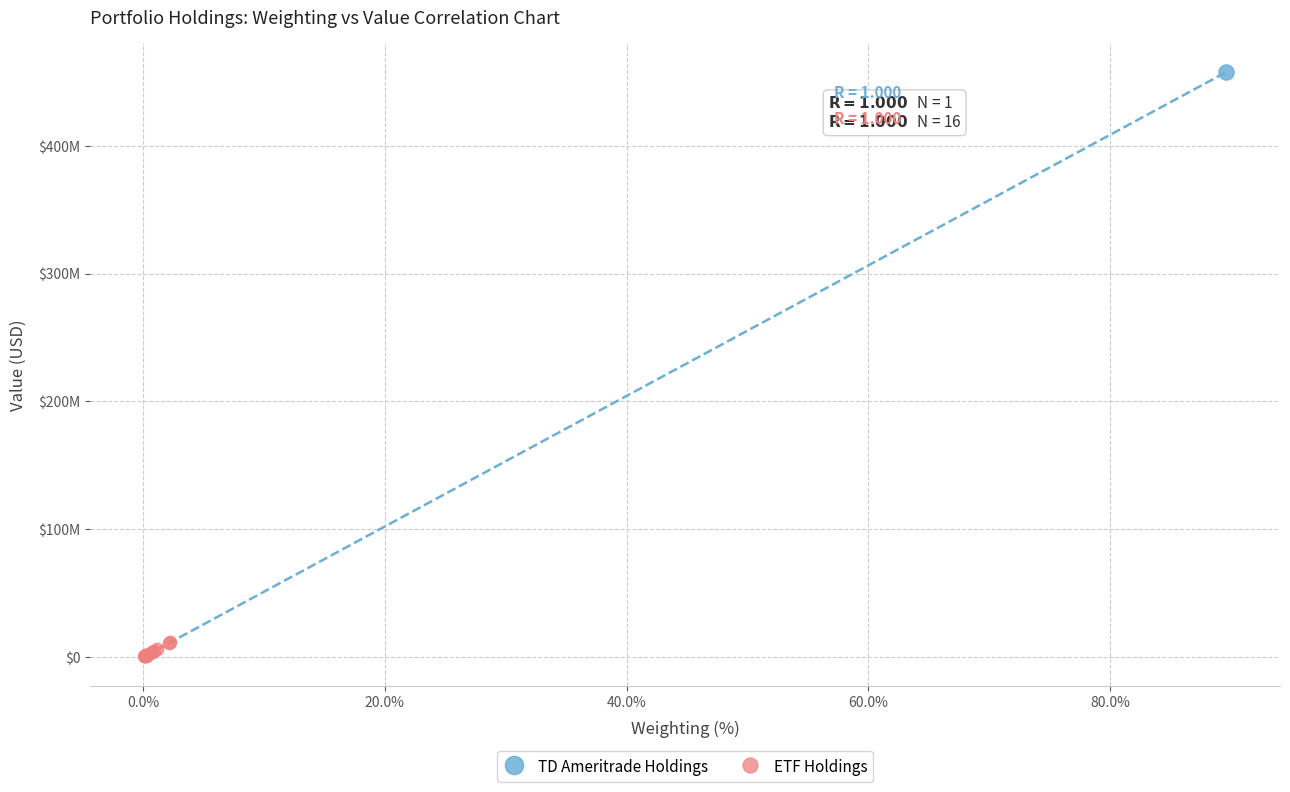

What are all the series names shown in the legend?

TD Ameritrade Holdings, ETF Holdings